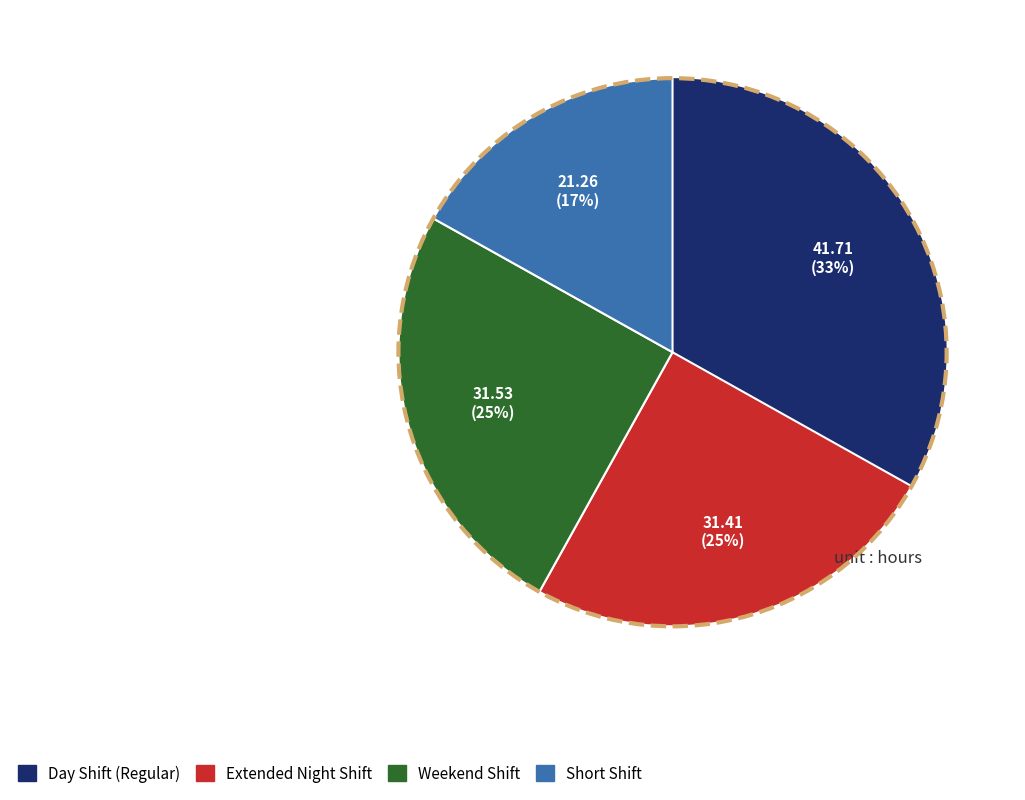

Which slice is the largest?

Day Shift (Regular)